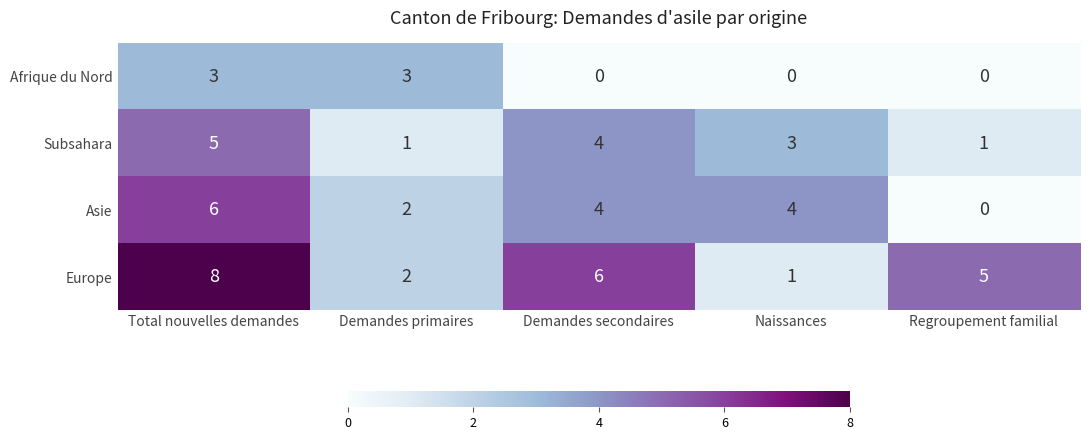

List the series in order of their peak value, lowest first.

Afrique du Nord, Subsahara, Asie, Europe